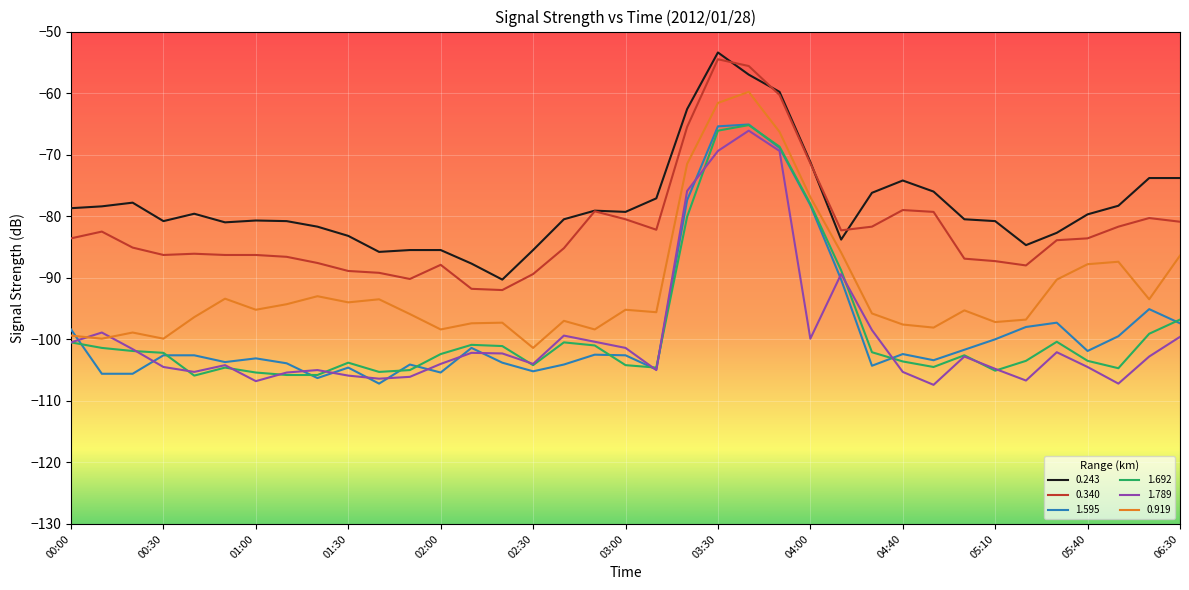

True or false: 1.692 and 1.595 intersect in this chart.

True